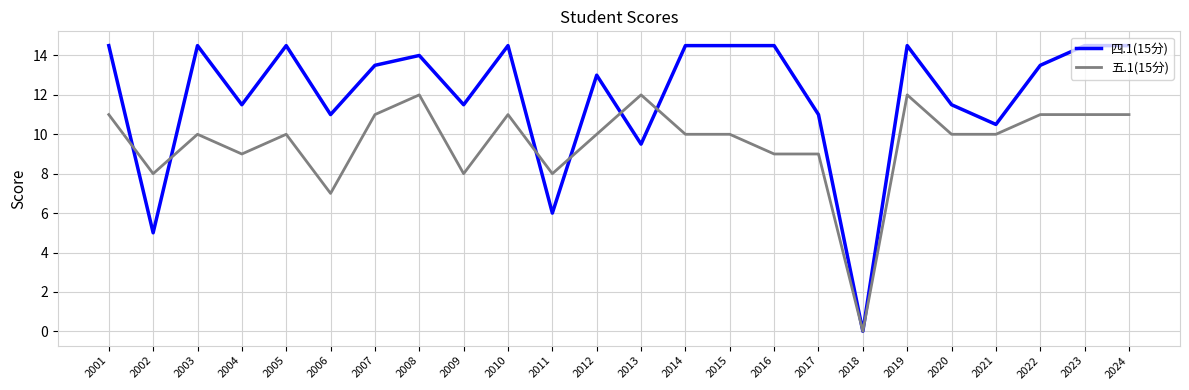

Does the chart have visible grid lines?

Yes